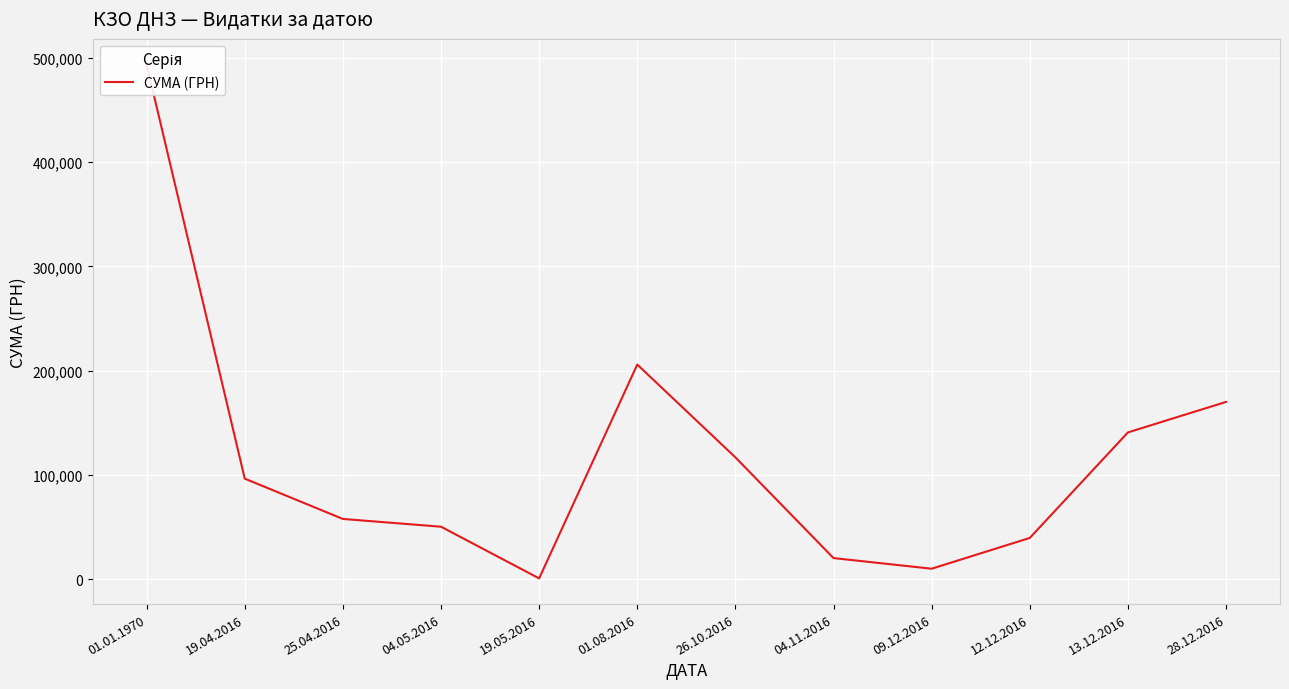

Count the number of values greater than 96381.

6